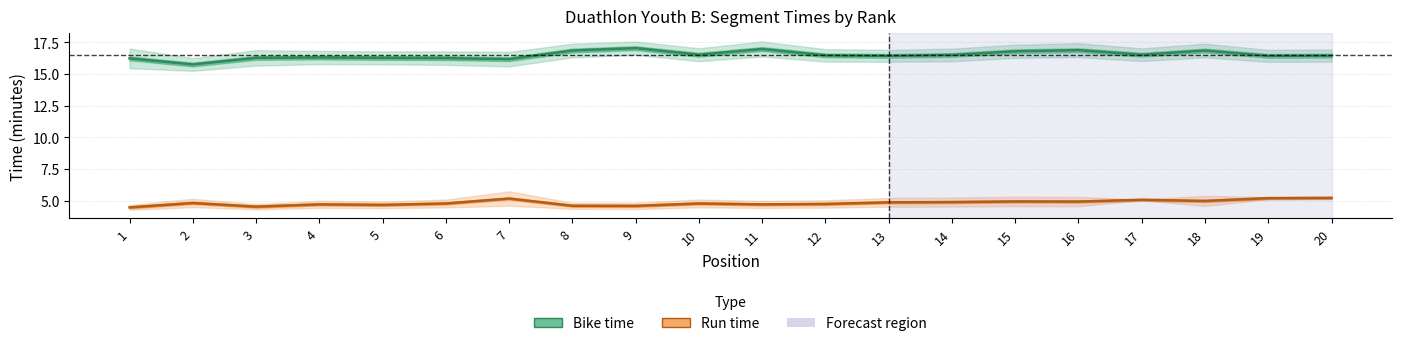

What is the sum of all Bike time values?

329.9